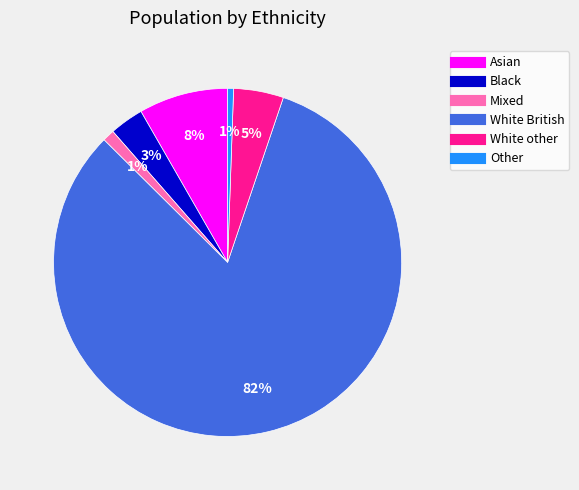

Which slice is the largest?

White British